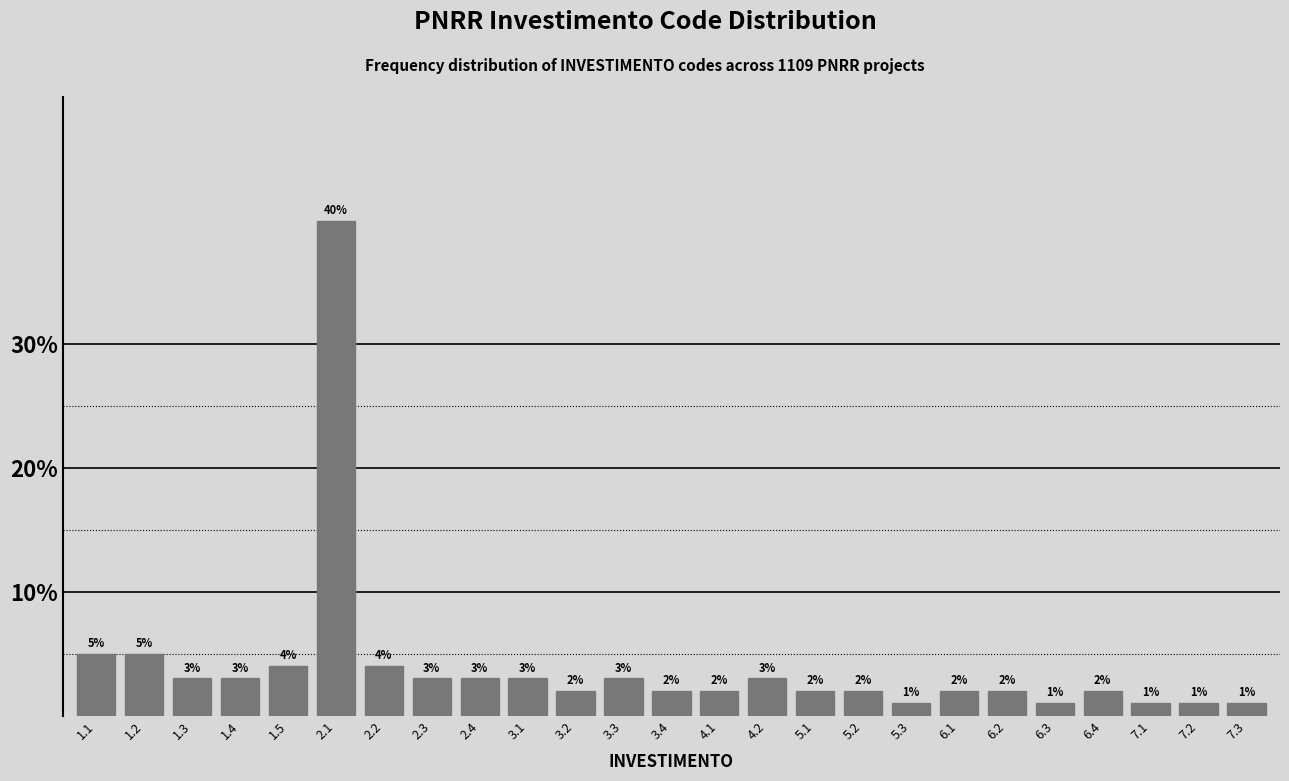

Reading left to right, what are all the values shown in this chart?

5	5	3	3	4	40	4	3	3	3	2	3	2	2	3	2	2	1	2	2	1	2	1	1	1